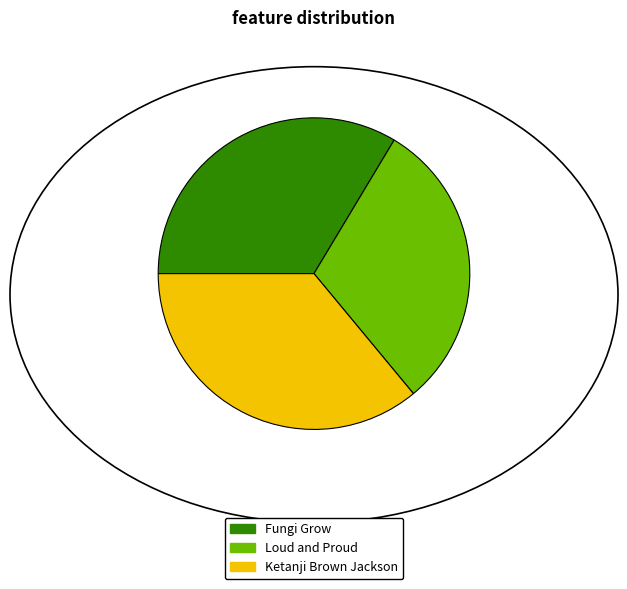

How many segments does this pie chart have?

3